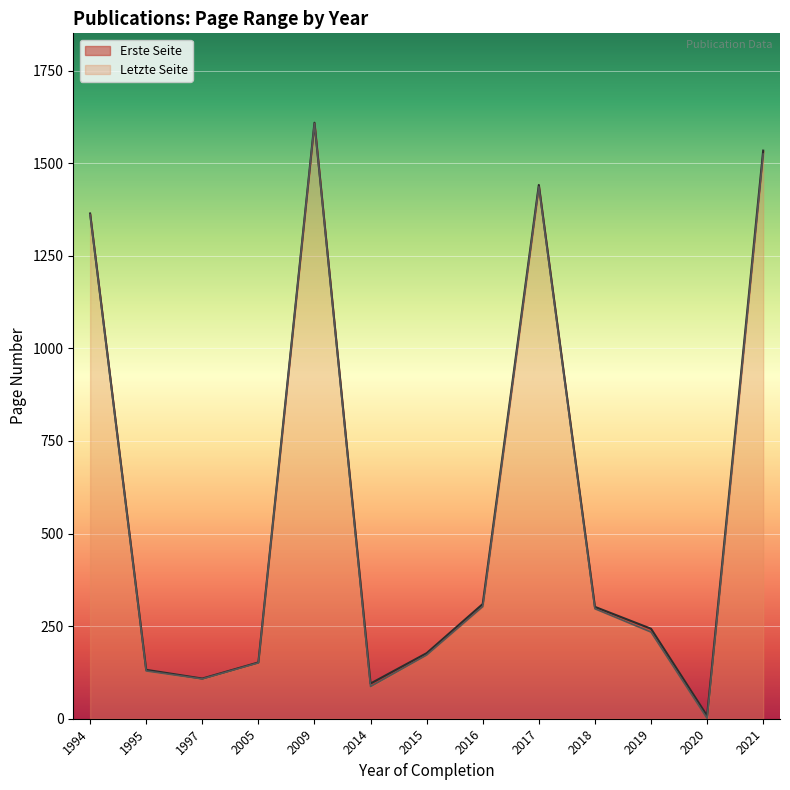

True or false: Letzte Seite and Erste Seite intersect in this chart.

False